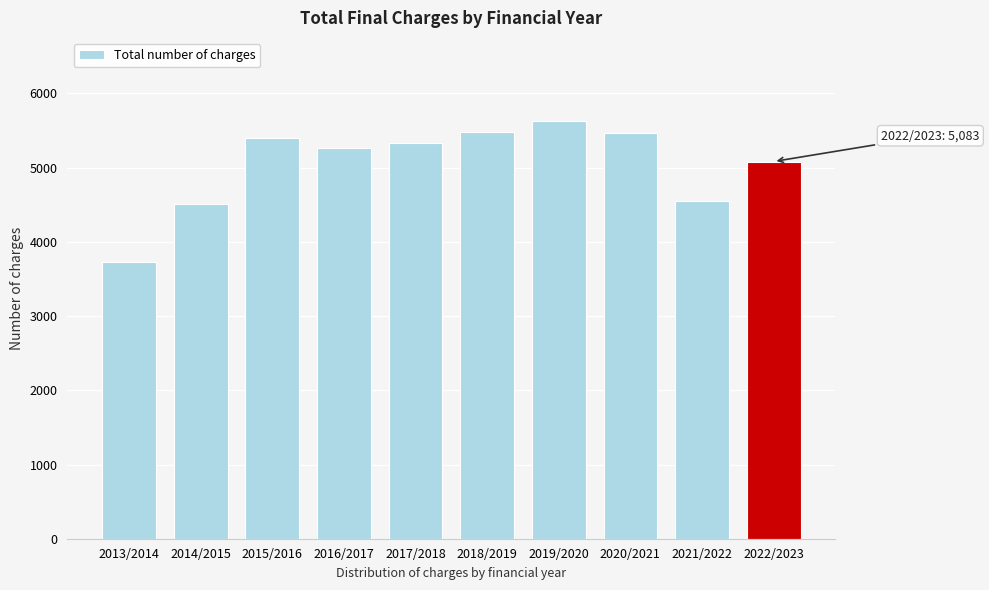

What is the label of the 9th bar from the left?

2021/2022